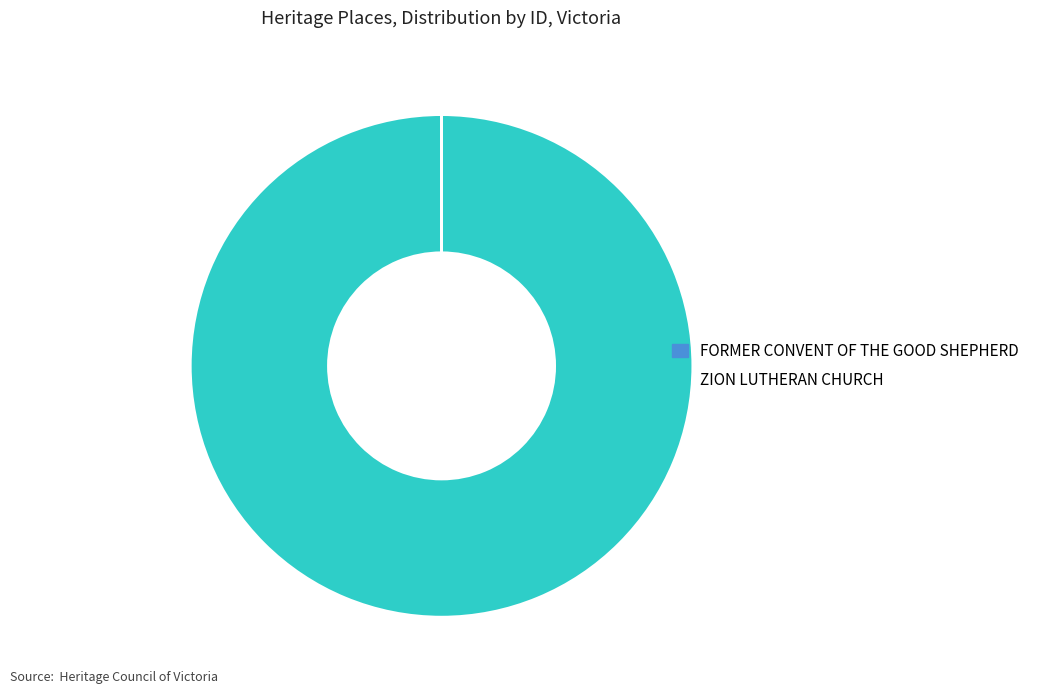

Does any single category account for the majority?

Yes